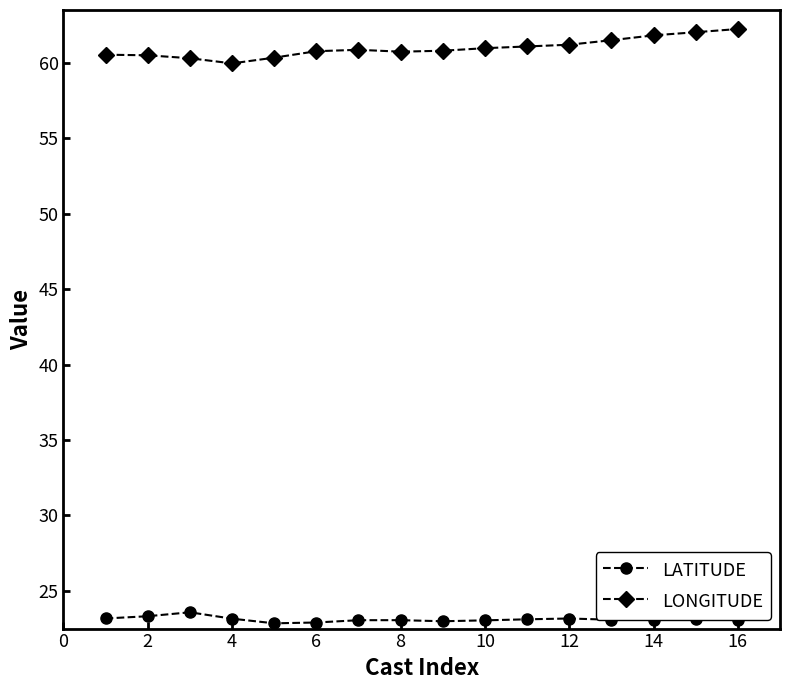

List the series in order of their peak value, lowest first.

LATITUDE, LONGITUDE